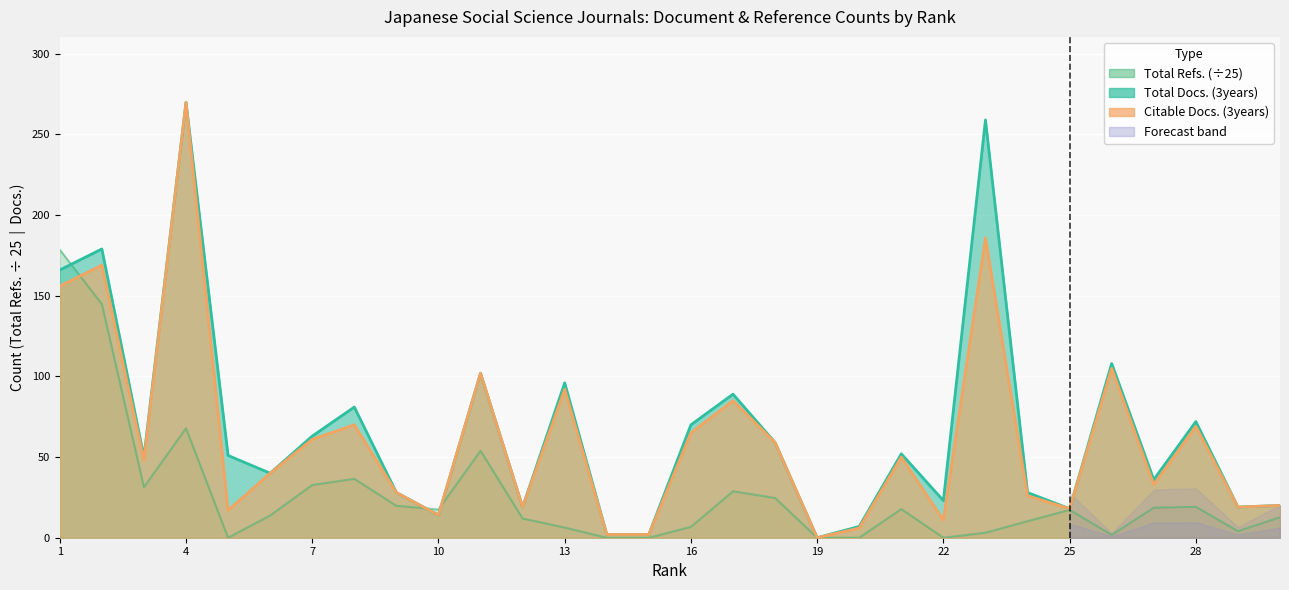

At which category is the sum across all series the highest?

4